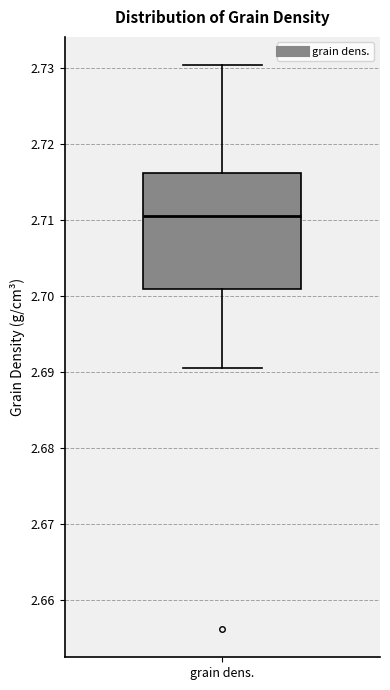

Transcribe this box plot: give where the median line is, the range the box spans, and where the two whiskers end, as read against the y-axis. The values are not printed on the chart, so give them approximately, as read against the axis.

median 2.710, box 2.701 to 2.716, whiskers 2.691 to 2.730